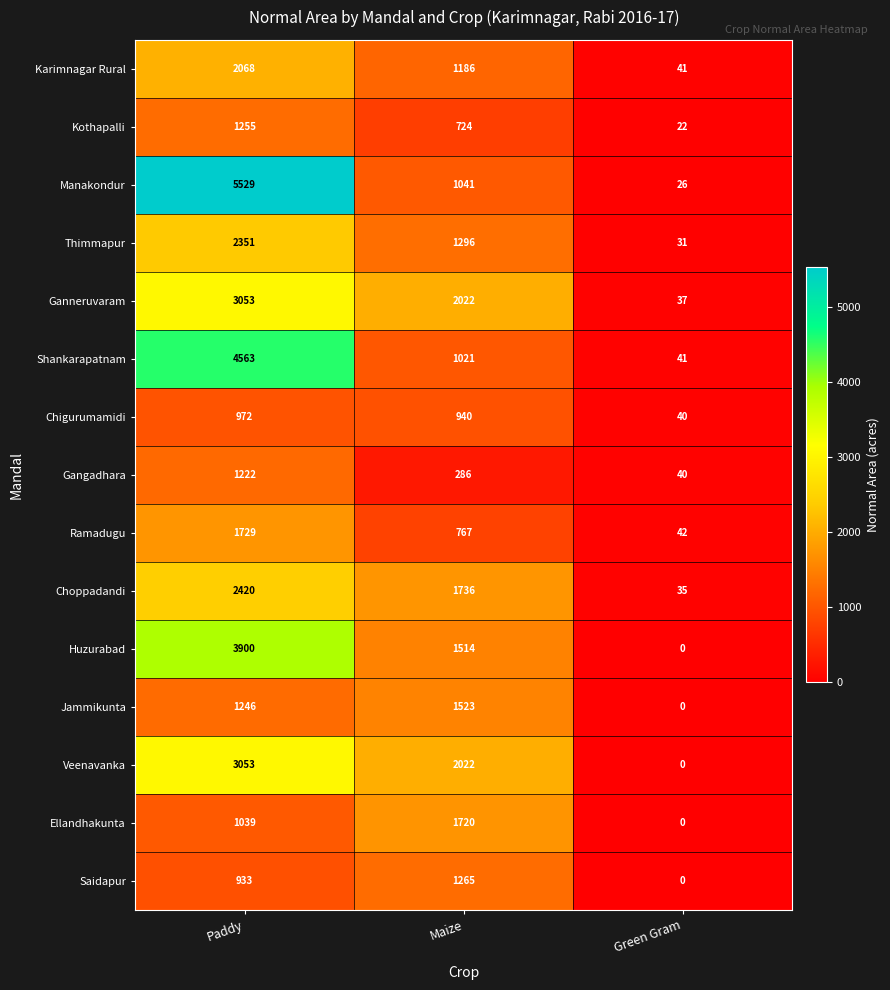

List the labels in order of Gangadhara value, largest first.

Paddy, Maize, Green Gram